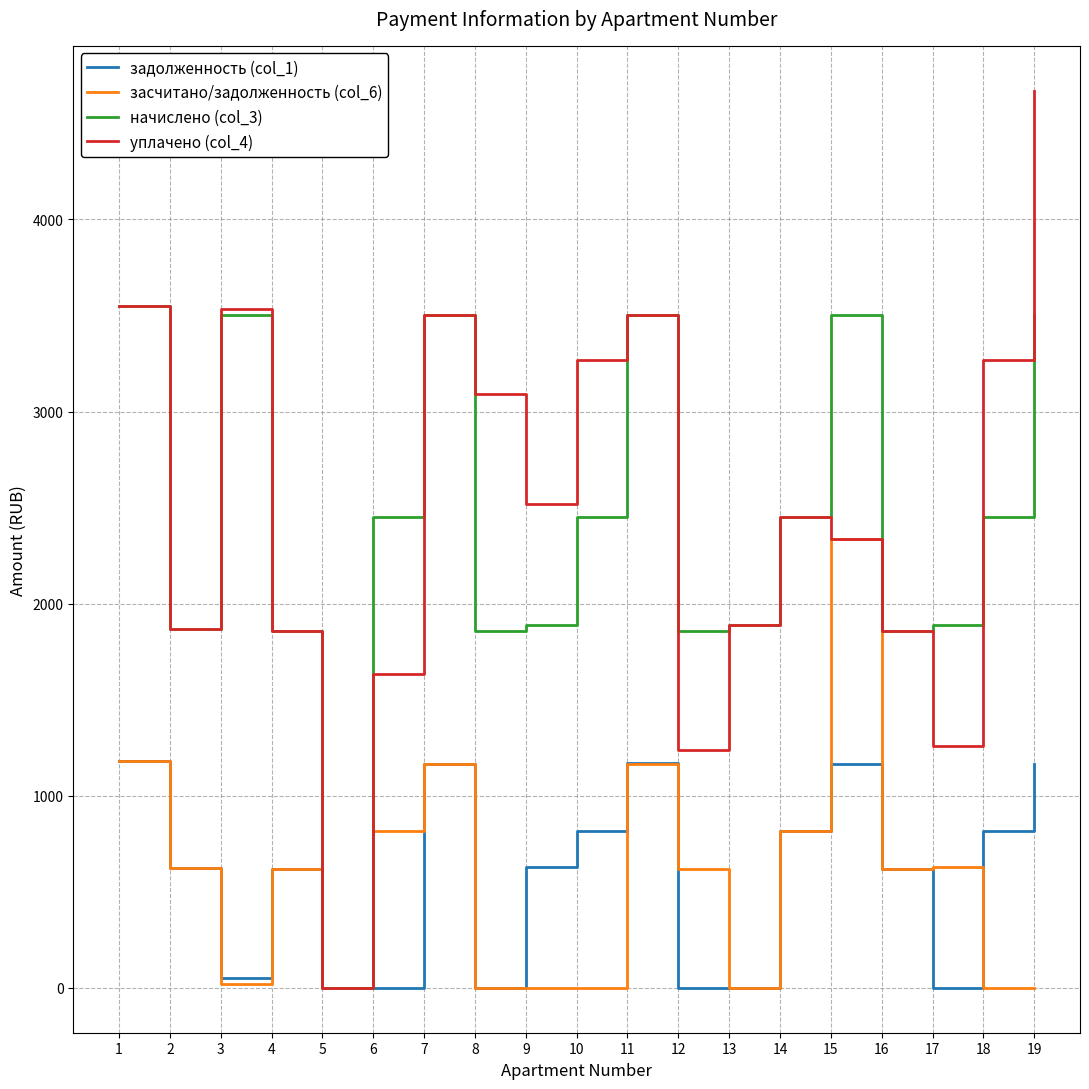

The начислено (col_3) series shows 675.7 at 17. True or false?

False